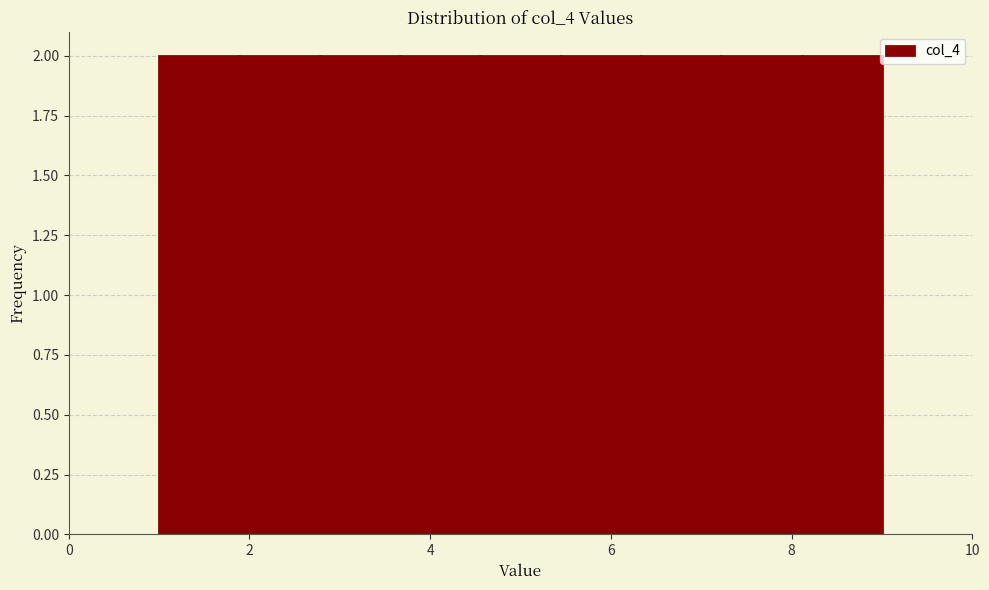

Reading left to right, list every bar in this chart as the range it spans on the x-axis followed by its height. Neither the bar edges nor the heights are printed on the chart, so give them approximately, as read against the axes.

1.0 to 1.8: 2
1.8 to 2.8: 2
2.8 to 3.6: 2
3.6 to 4.6: 2
4.6 to 5.4: 2
5.4 to 6.4: 2
6.4 to 7.2: 2
7.2 to 8.2: 2
8.2 to 9.0: 2